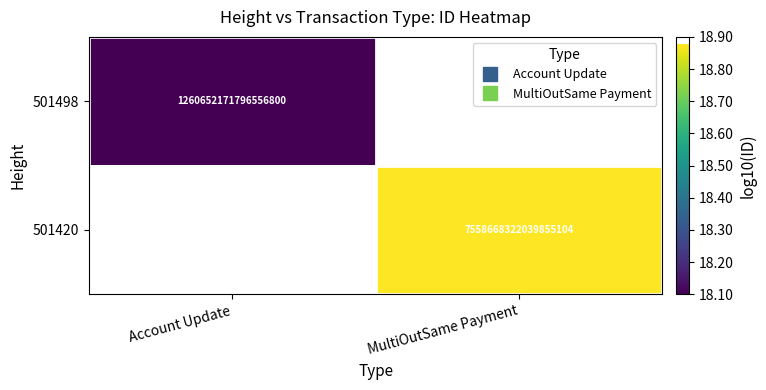

What is the minimum value shown in the chart?

18.1